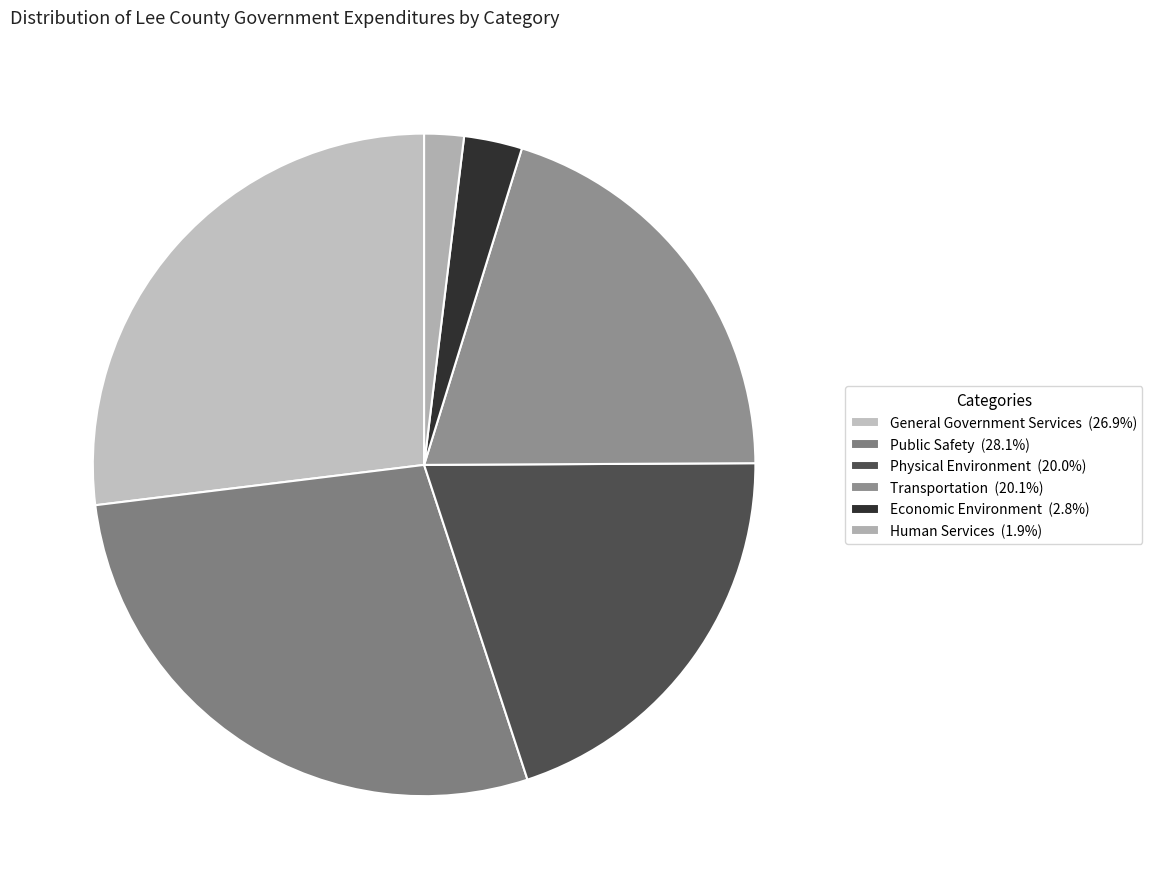

Does any single category account for the majority?

No